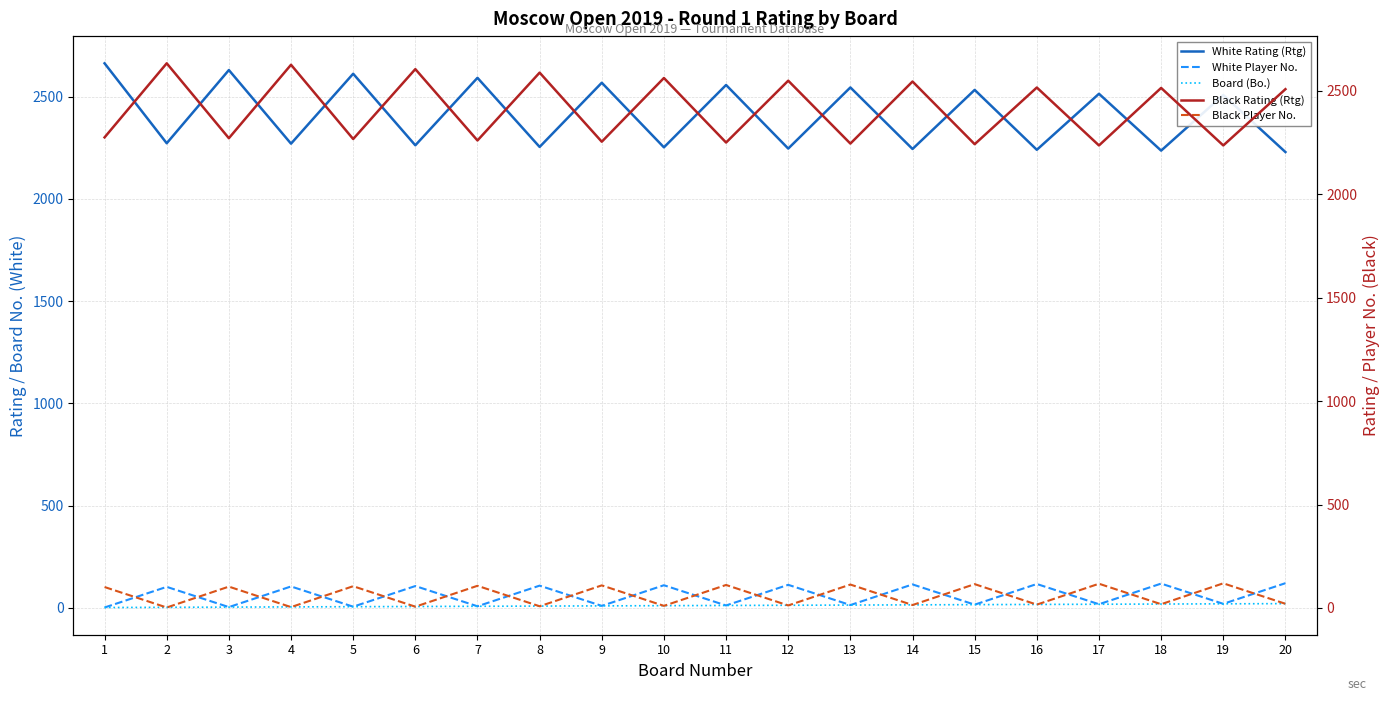

Which series changed the most between 13 and 15?

White Rating (Rtg)